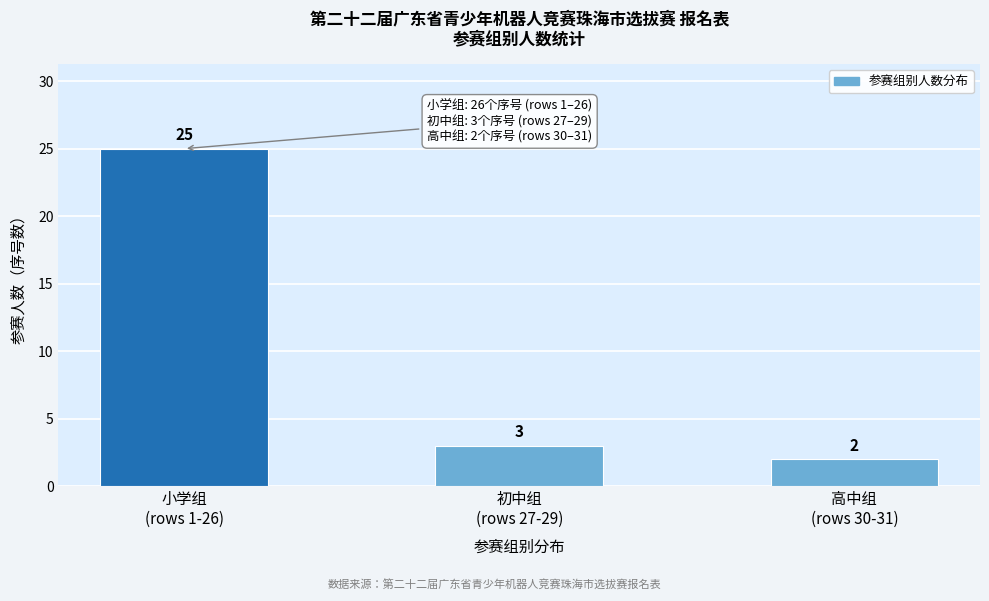

Reading right to left, extract all data points from this chart.

2	3	25